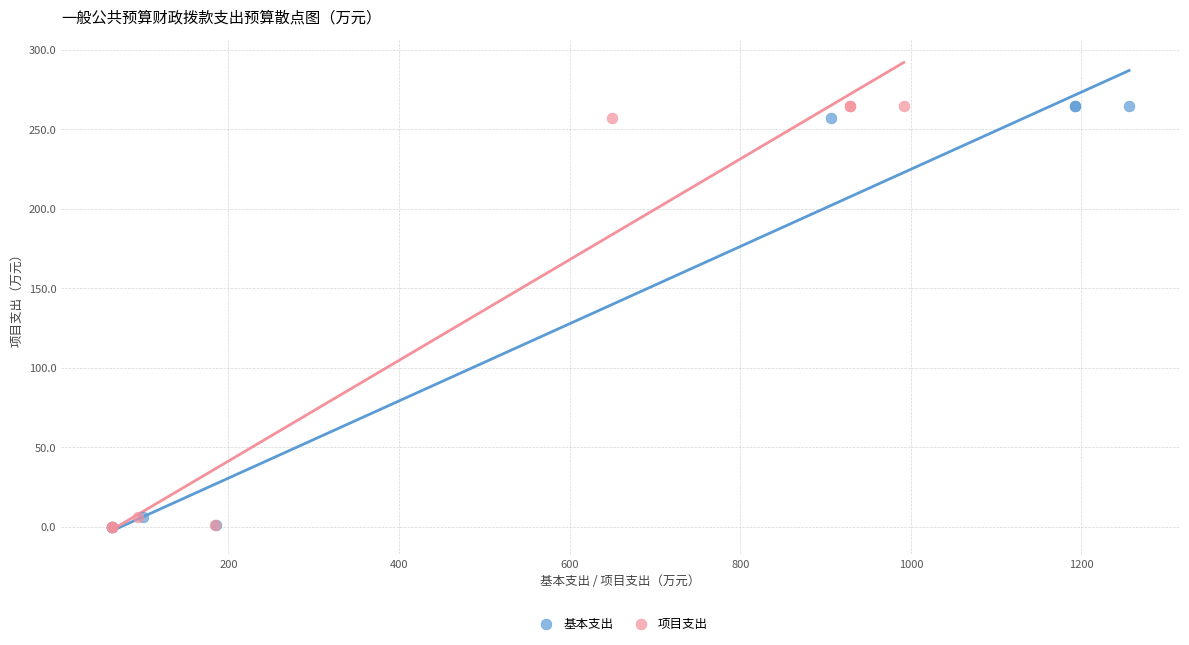

What are all the series names shown in the legend?

基本支出, 项目支出